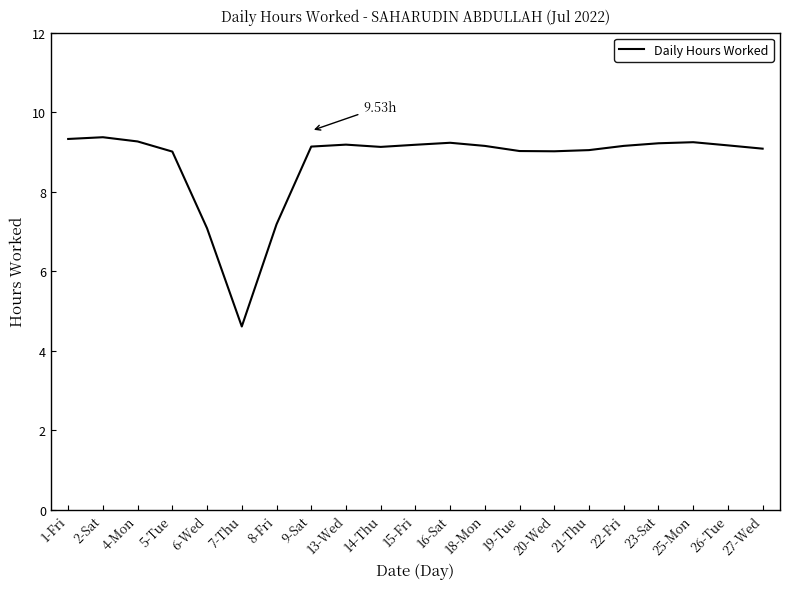

What is the change in value from 8-Fri to 18-Mon?

+2.0